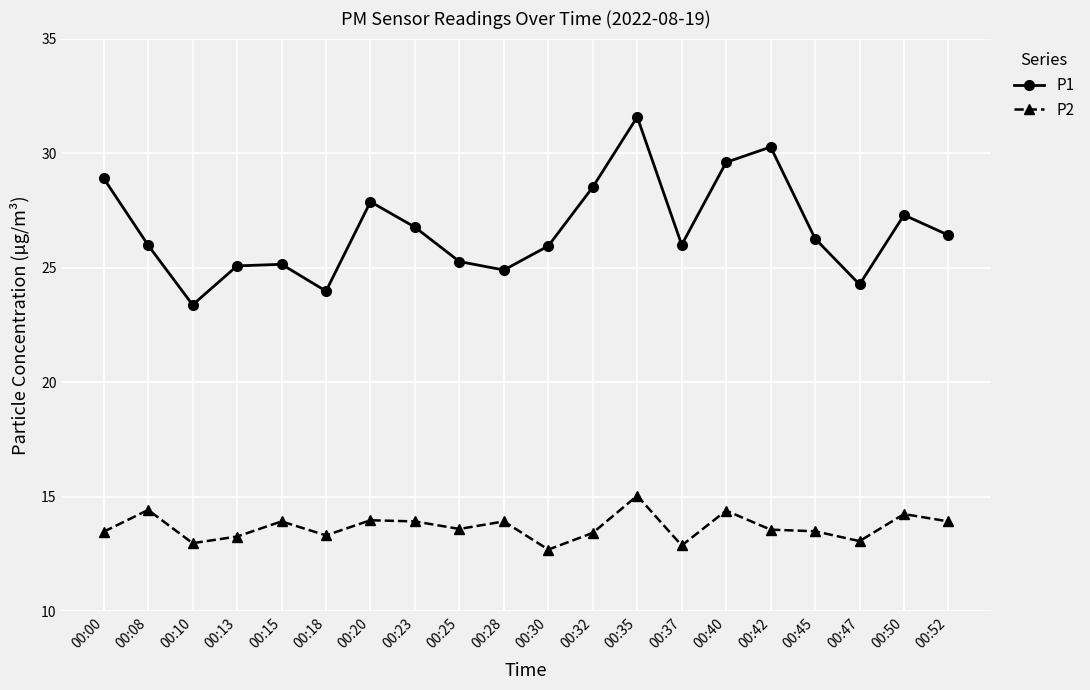

Is the value of P1 at 00:35 greater than the value of P2 at 00:10?

Yes